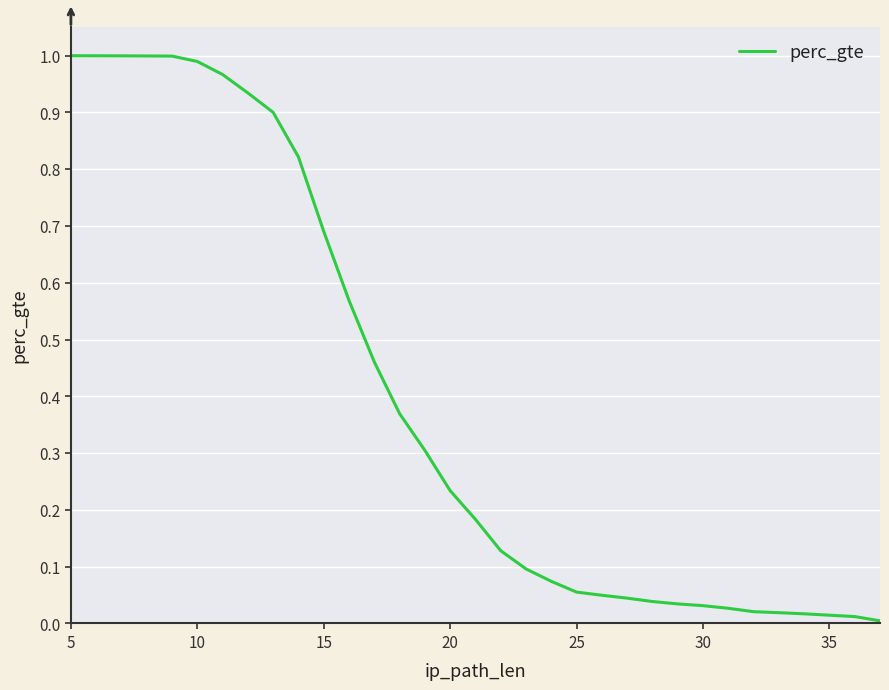

What is the greatest value displayed?

1.0